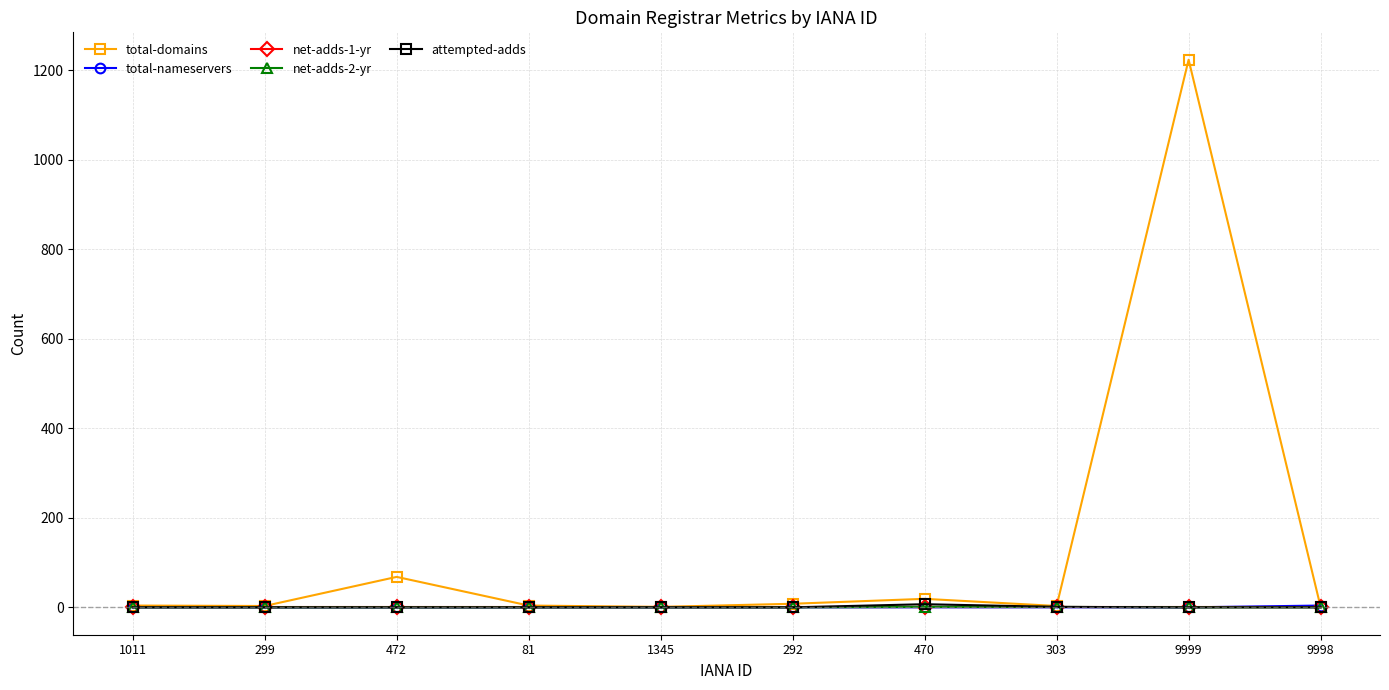

What position from the left is 1345?

5